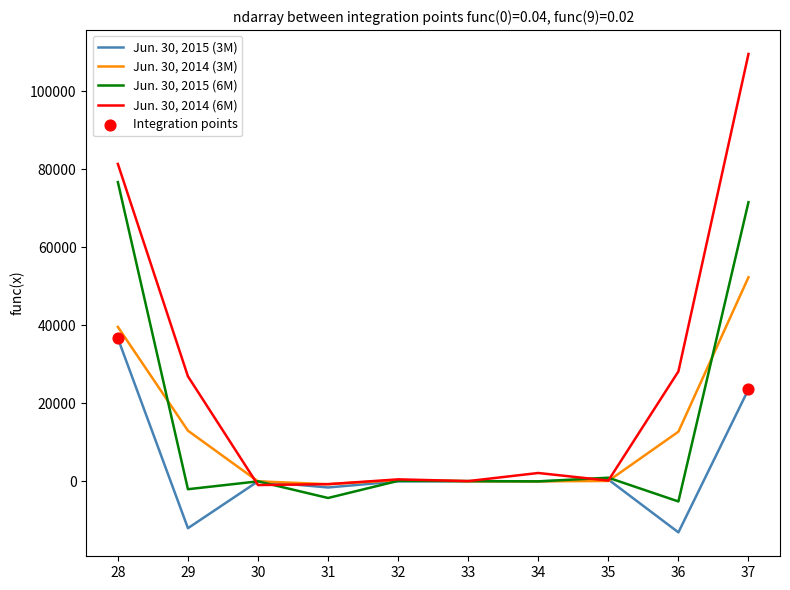

The value of Jun. 30, 2014 (6M) at 36 is 9972. True or false?

False